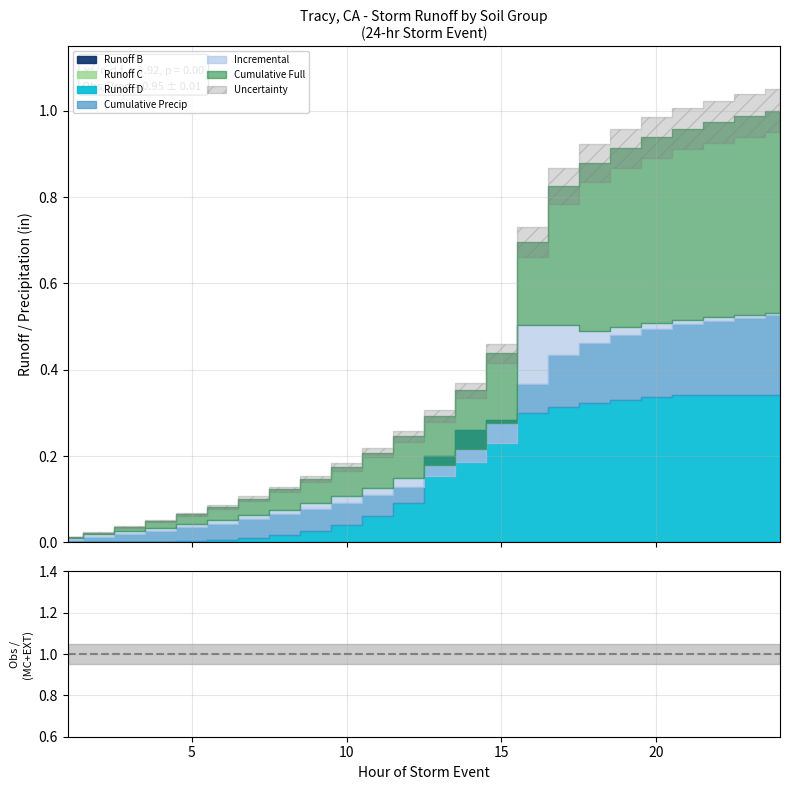

True or false: Runoff C and Incremental cross at least once.

False